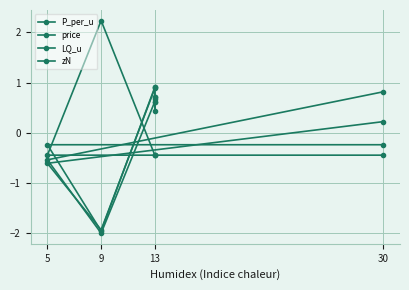

How many interior local valleys does the P_per_u series have?

2